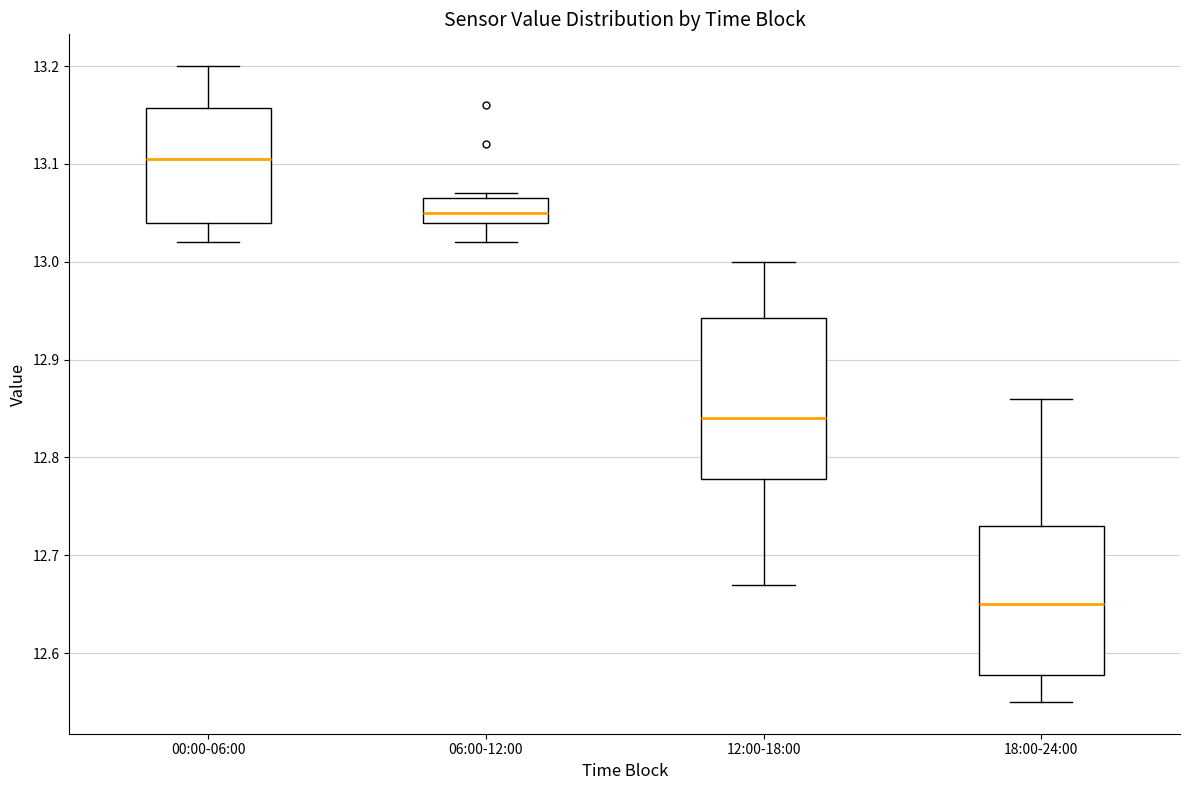

Where does the lower whisker of the box for 18:00-24:00 end on the y-axis? The values are not printed on the chart, so give them approximately, as read against the axis.

12.55